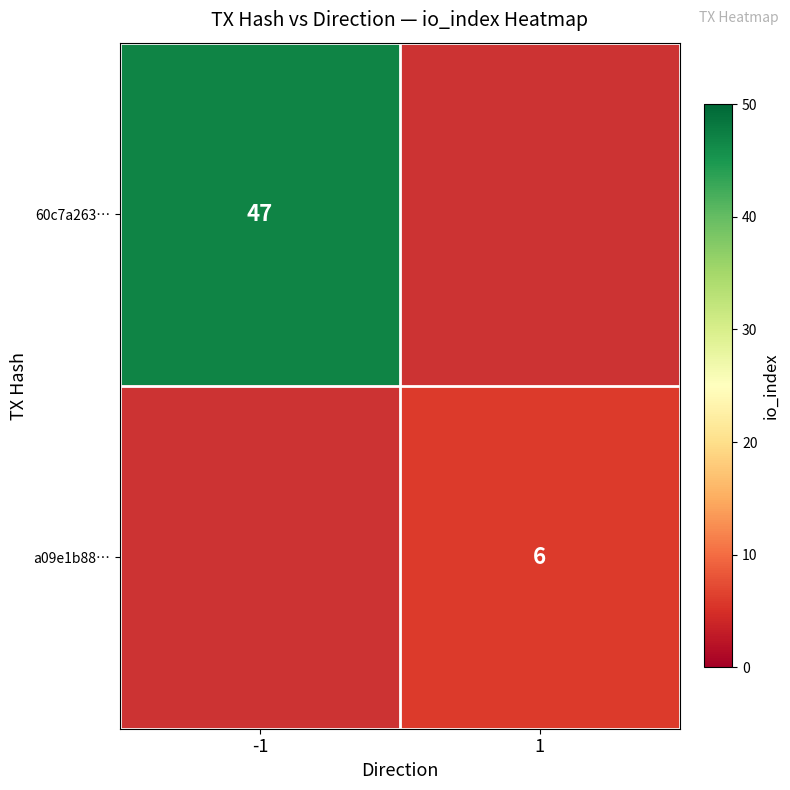

At which category does the chart reach its peak across all series?

-1